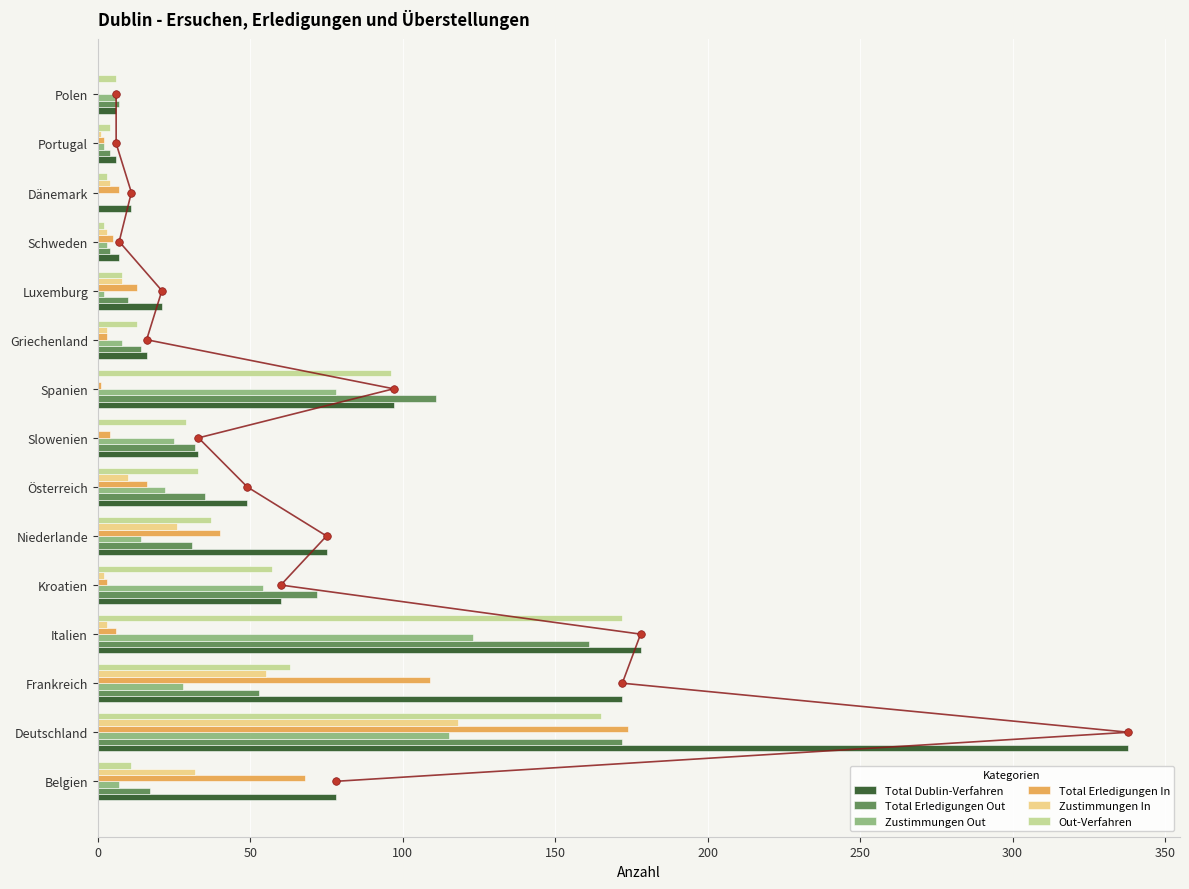

Is the value of Zustimmungen Out at Deutschland greater than the value of Total Erledigungen Out at Luxemburg?

Yes